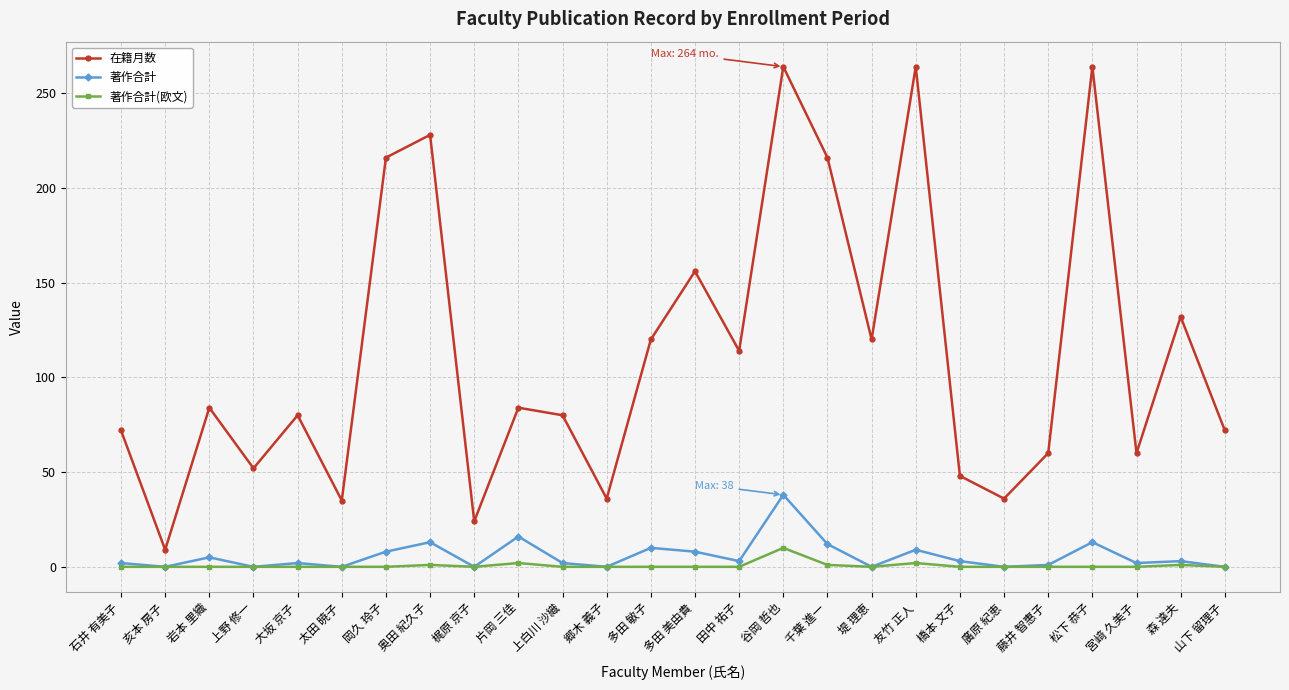

What position from the right is 太田 暁子?

21